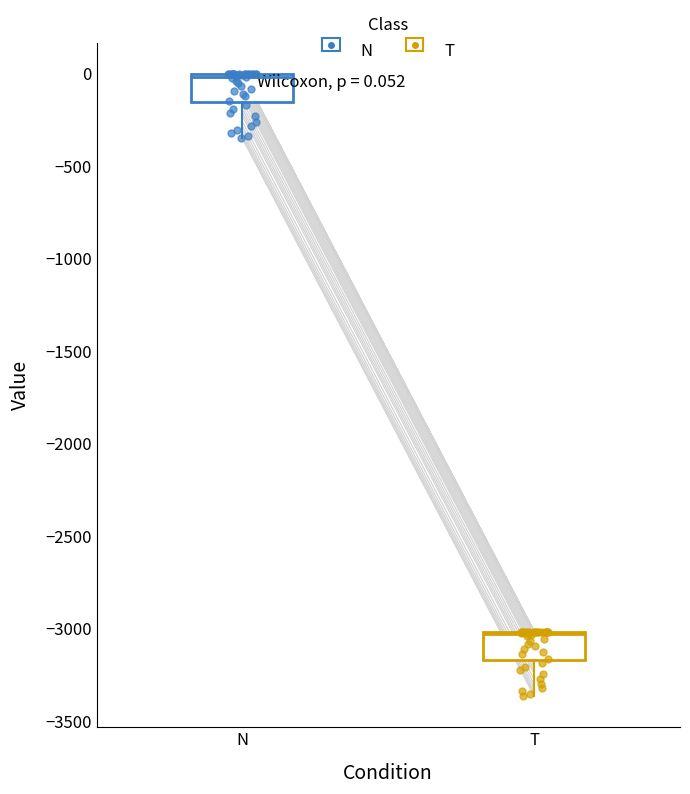

Which box has the highest median line?

N